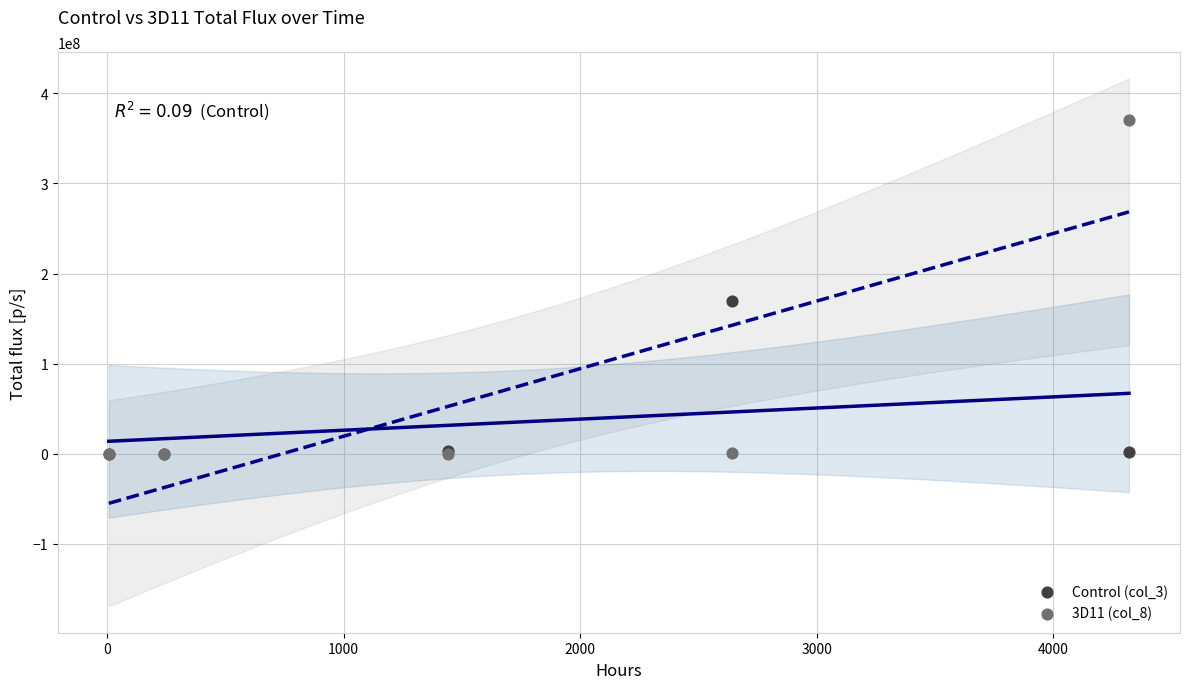

What are all the series names shown in the legend?

Control (col_3), 3D11 (col_8)